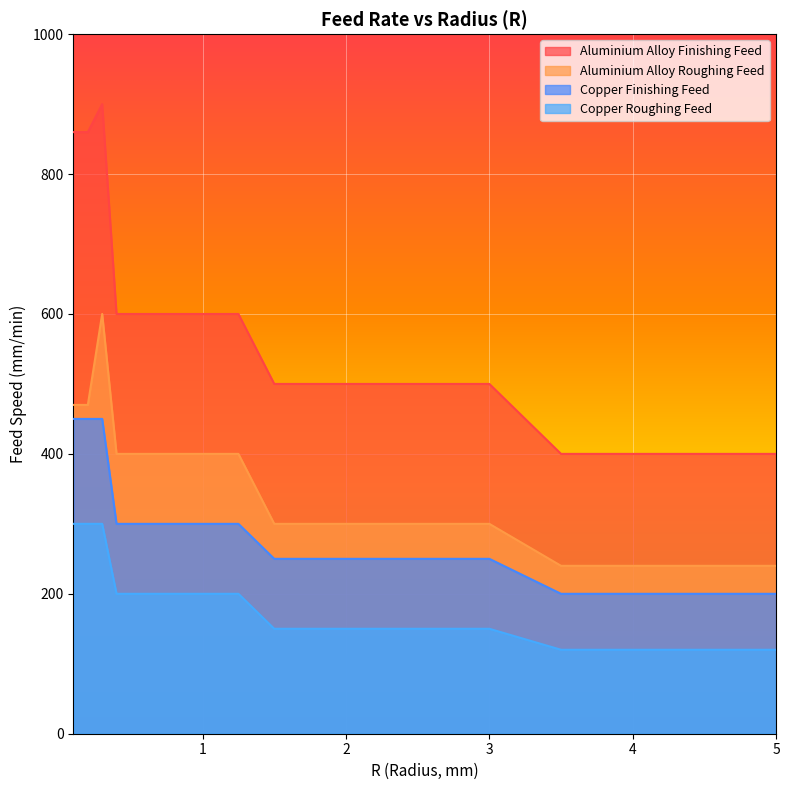

At which label is Aluminium Alloy Roughing Feed closest to 420?

0.4